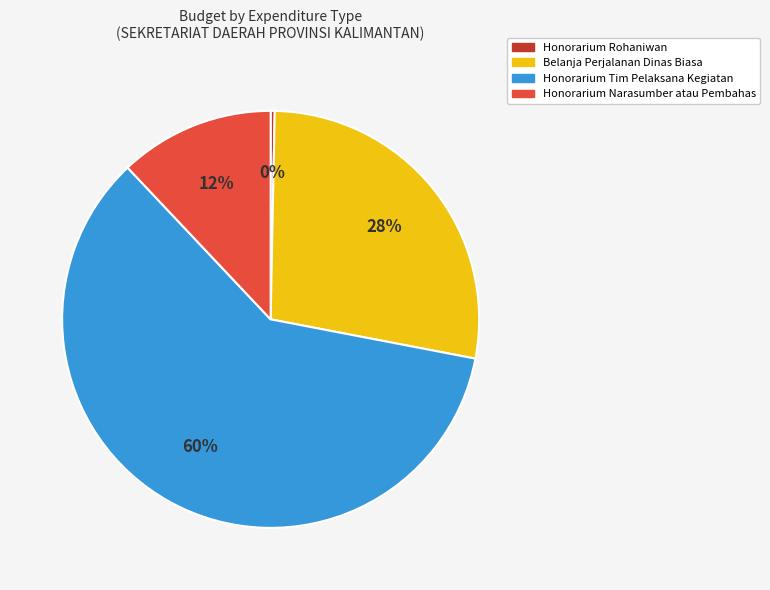

Rank the categories by value from lowest to highest.

Honorarium Rohaniwan, Honorarium Narasumber atau Pembahas, Belanja Perjalanan Dinas Biasa, Honorarium Tim Pelaksana Kegiatan